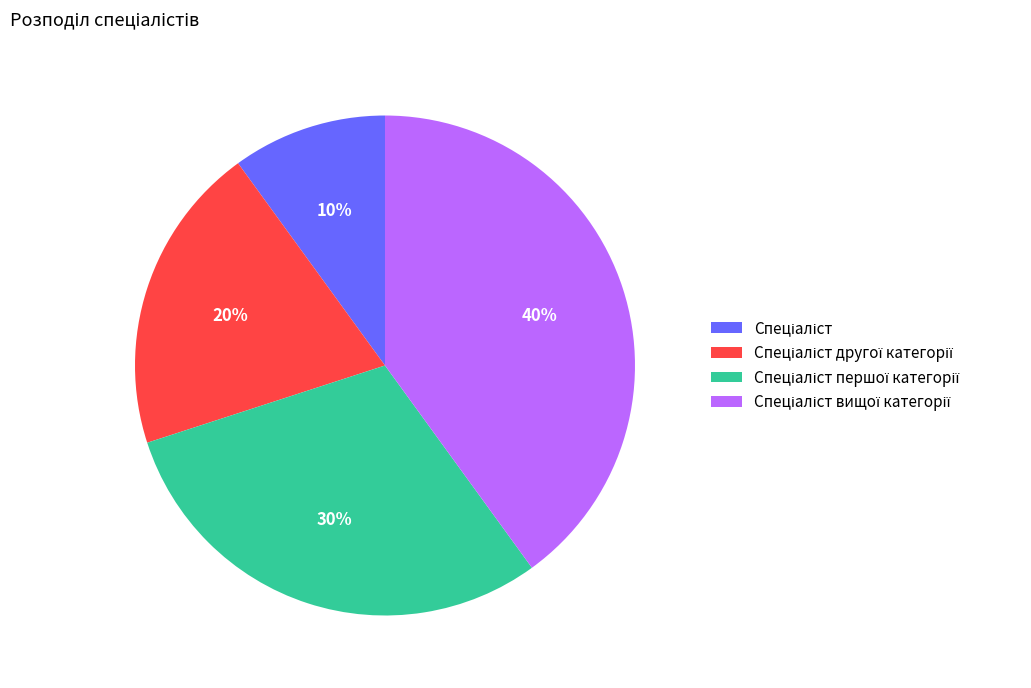

Is there any slice that represents more than half of the pie?

No